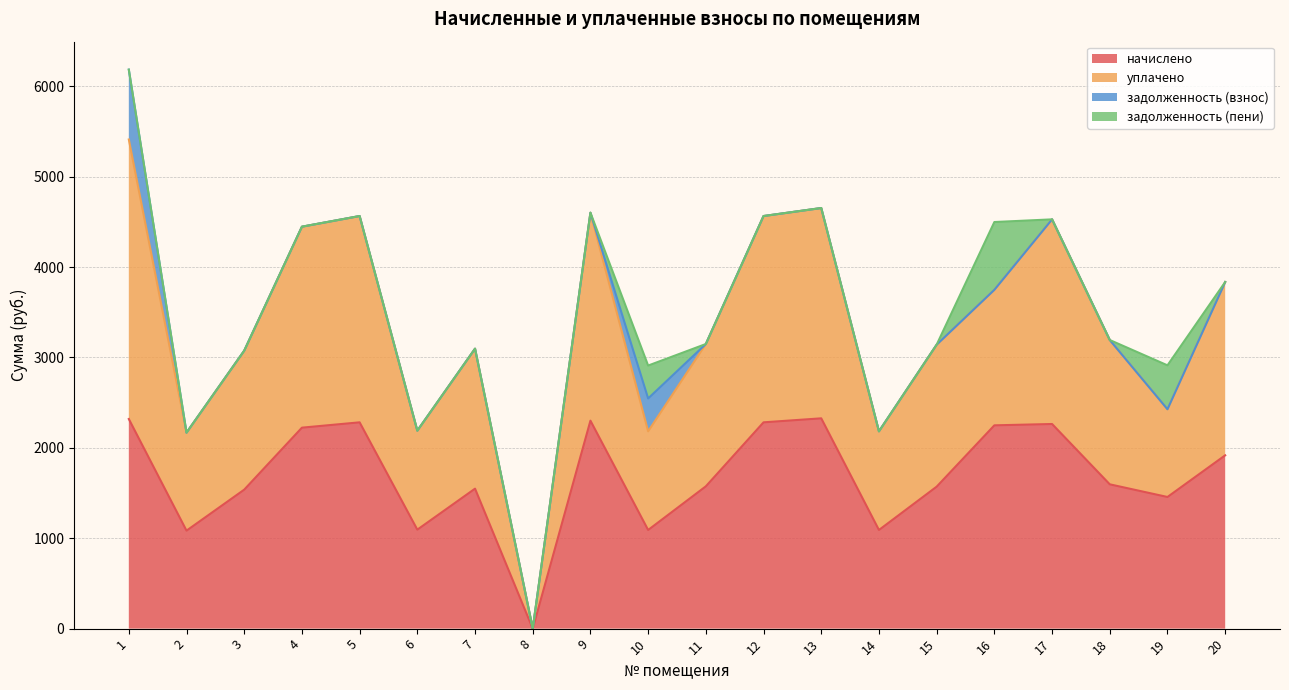

What is the total value across all series at 19?

2912.8